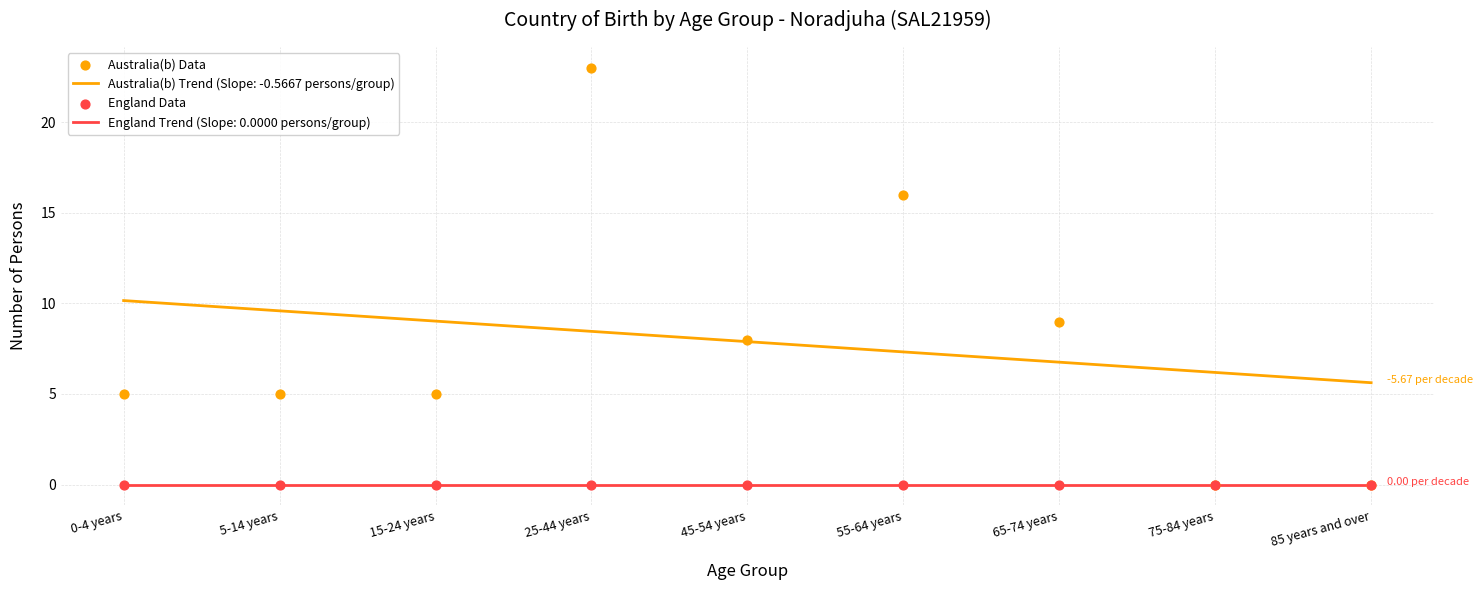

Which series contains the highest Y value?

Australia(b) Data